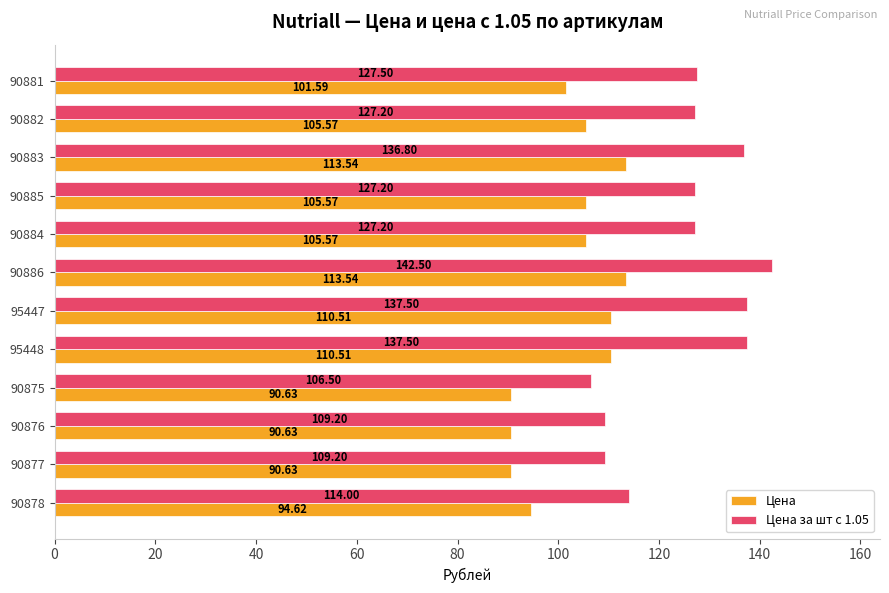

Which series has the largest range (max minus min)?

Цена за шт с 1.05